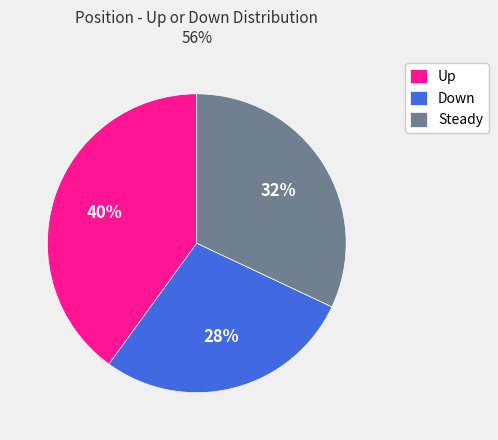

How many segments does this pie chart have?

3